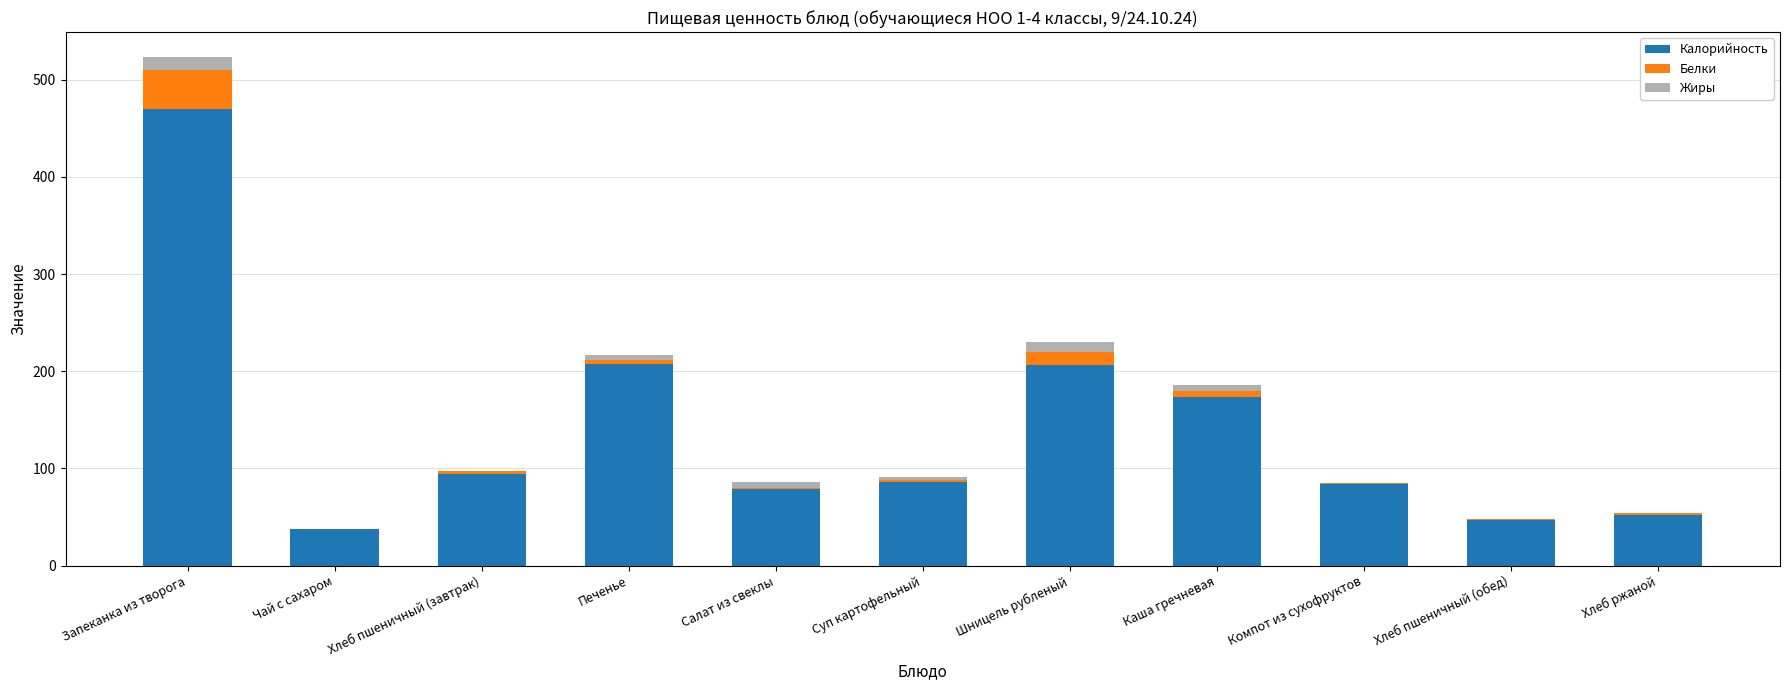

What is the maximum value for Калорийность?

470